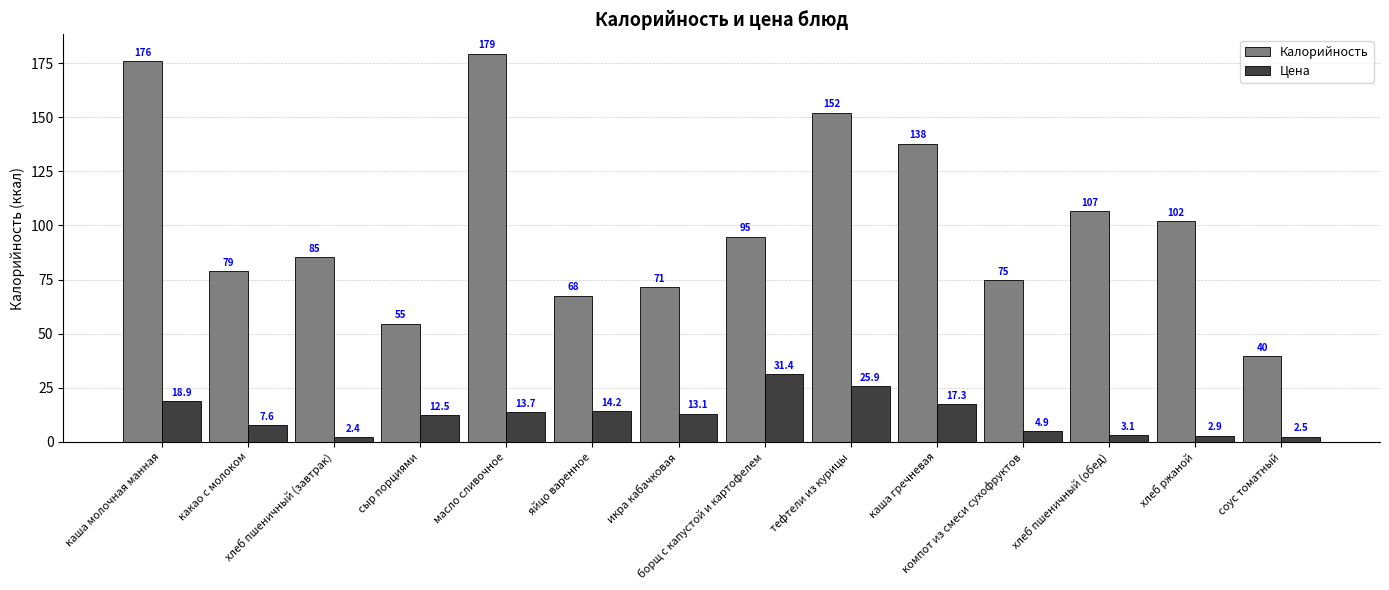

Which series has the widest spread of values?

Калорийность